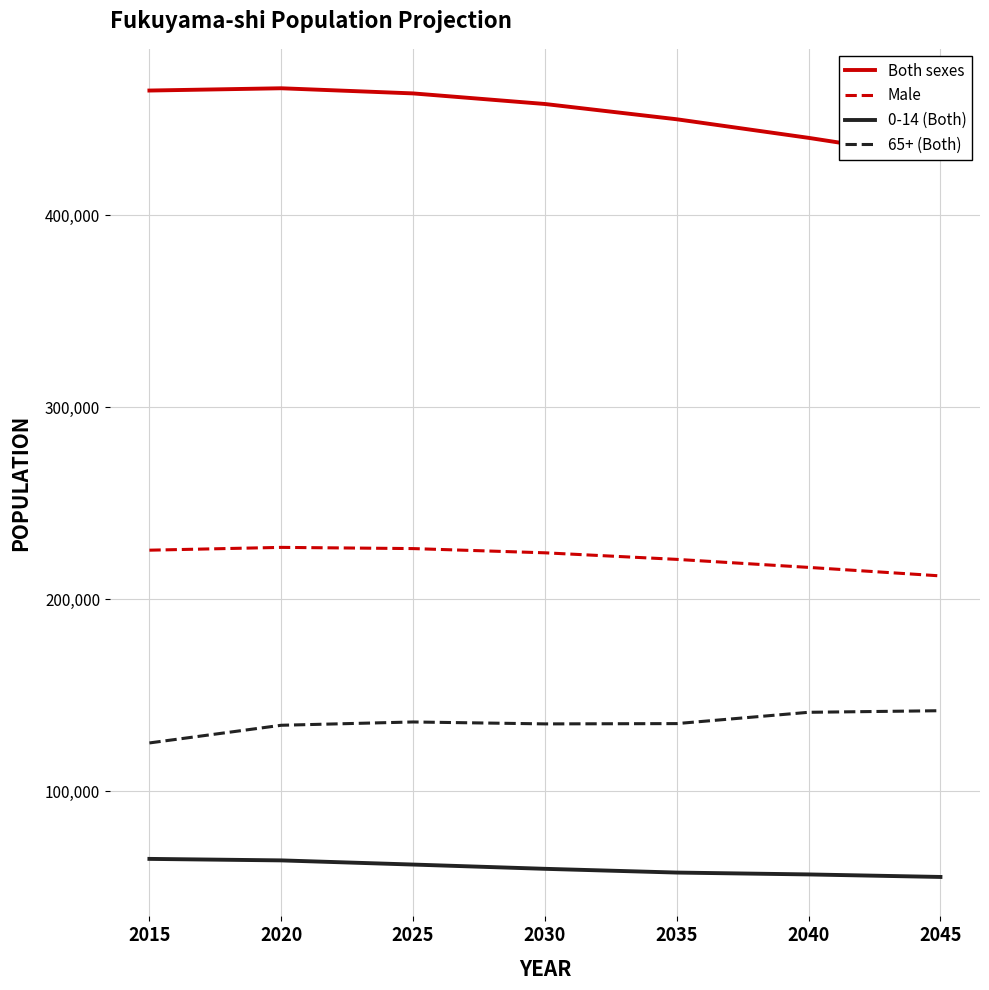

What is the total value across all series at 2040?

854131